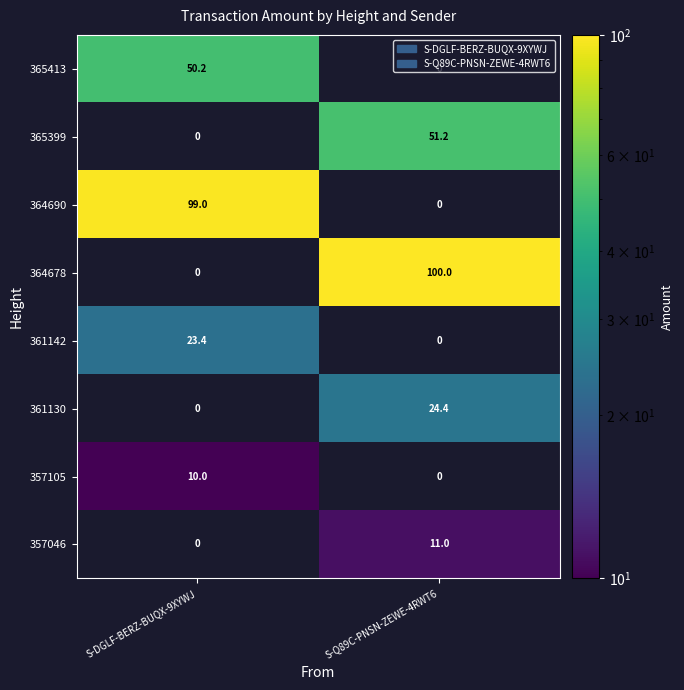

Which series has the widest spread of values?

364678